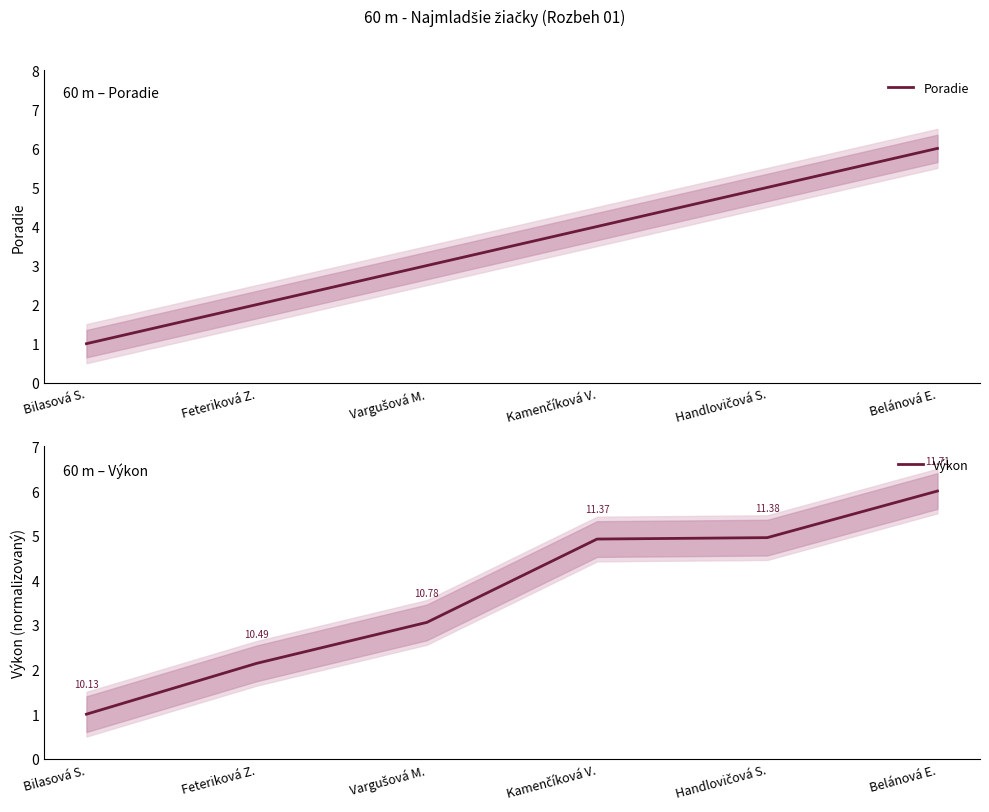

Where do Výkon and Poradie first cross each other?

Kamenčíková V. and Handlovičová S.